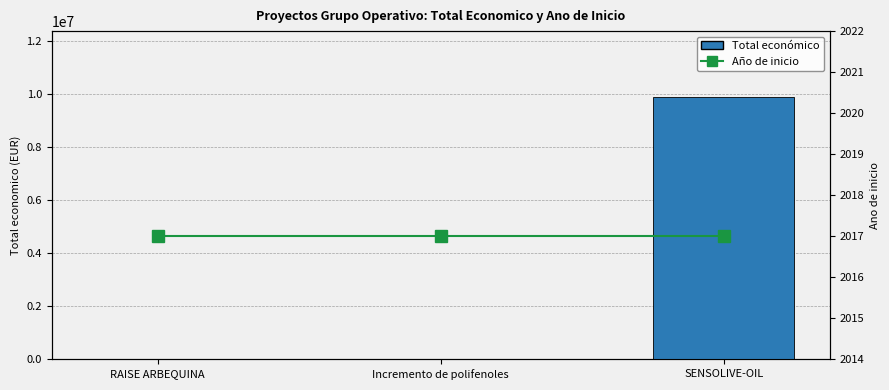

At which category is the sum across all series the highest?

SENSOLIVE-OIL